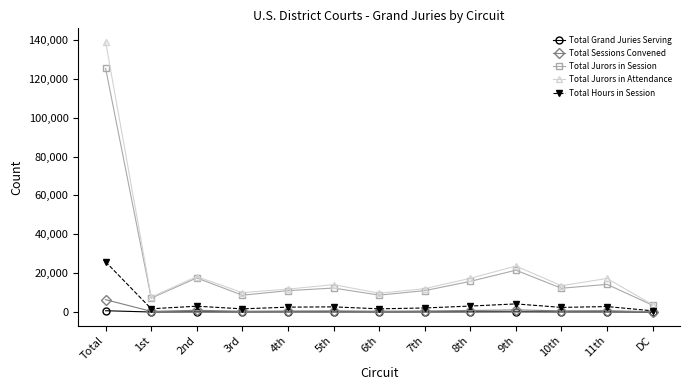

What is the highest value of the Total Jurors in Session series?

125342